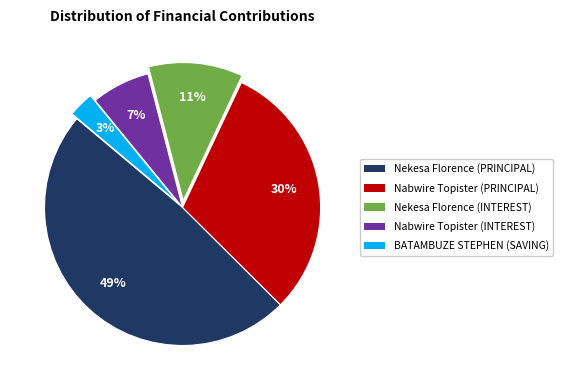

Is the sum of Nabwire Topister (INTEREST) and Nekesa Florence (INTEREST) greater than half?

No